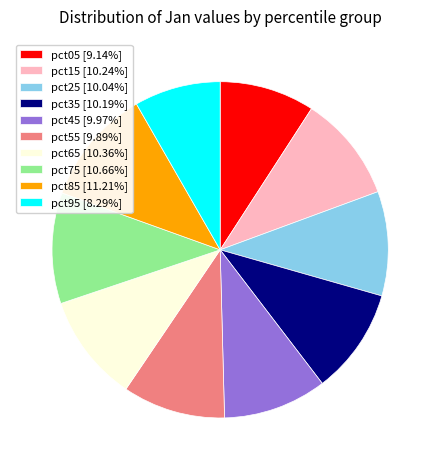

Is there any slice that represents more than half of the pie?

No